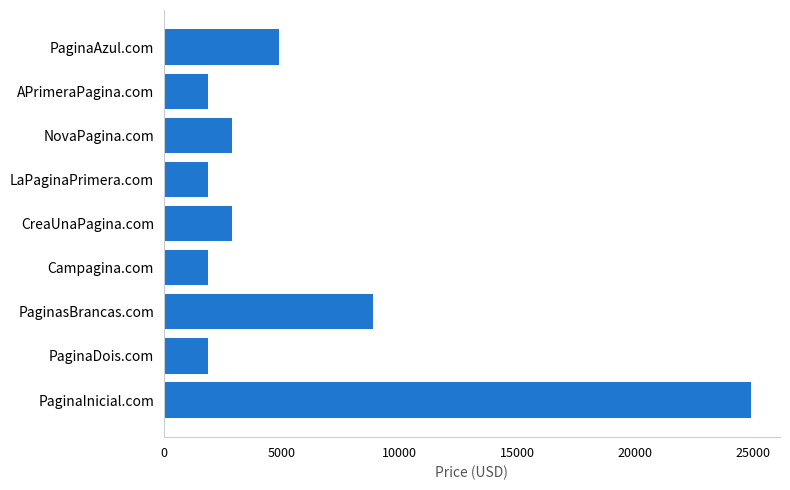

What is the difference between the second highest and minimum values?

7000